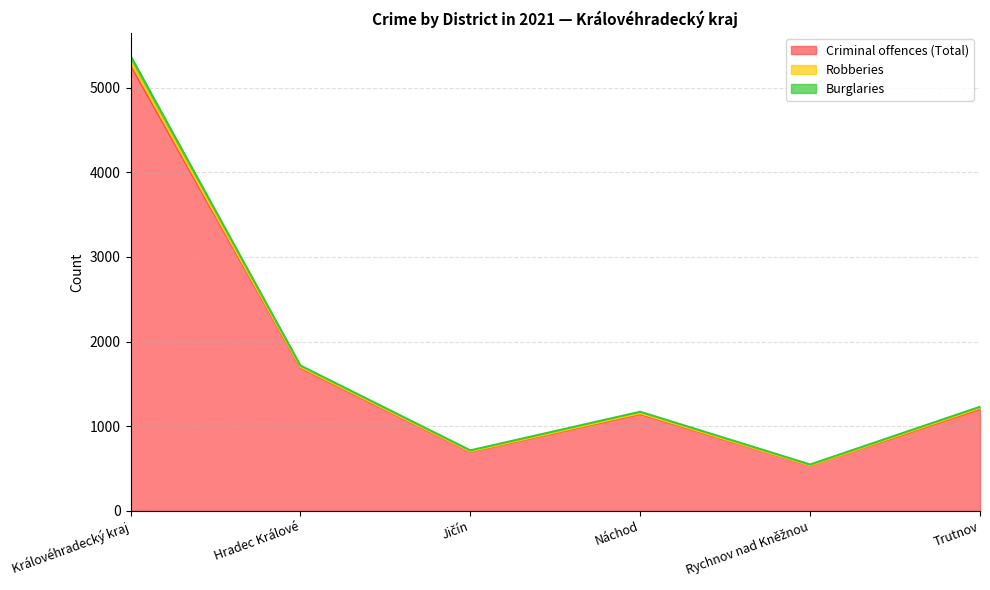

What is the value of the Burglaries point at the 5th from the left?

547